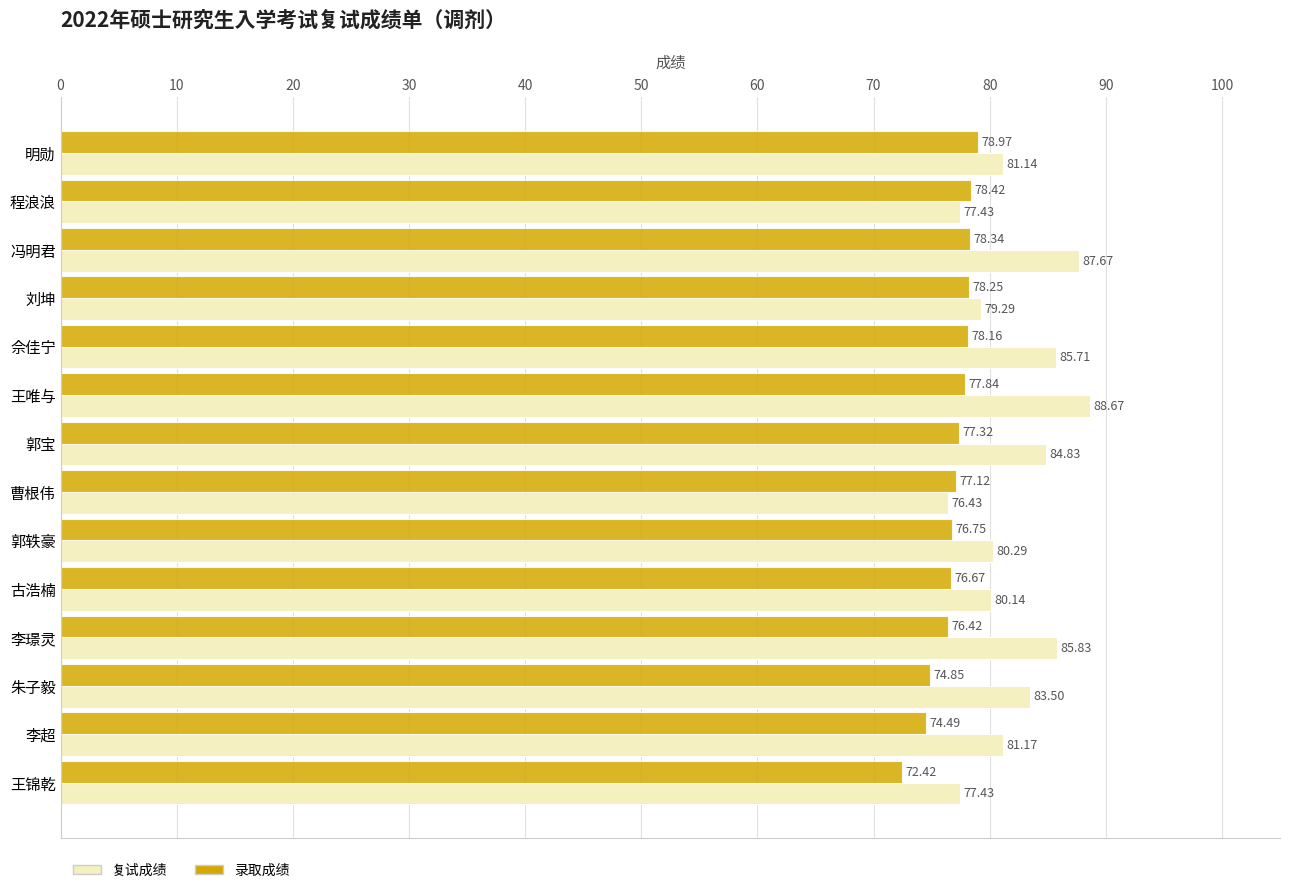

Where is 录取成绩 nearest to the value 75?

朱子毅